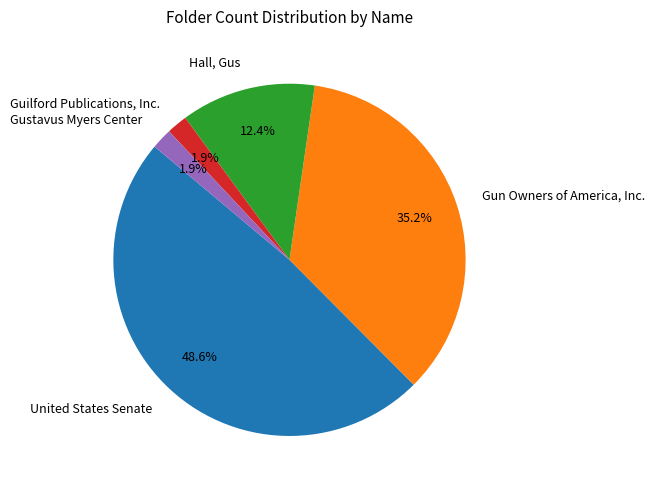

What percentage is NOT represented by Gun Owners of America, Inc.?

64.8%